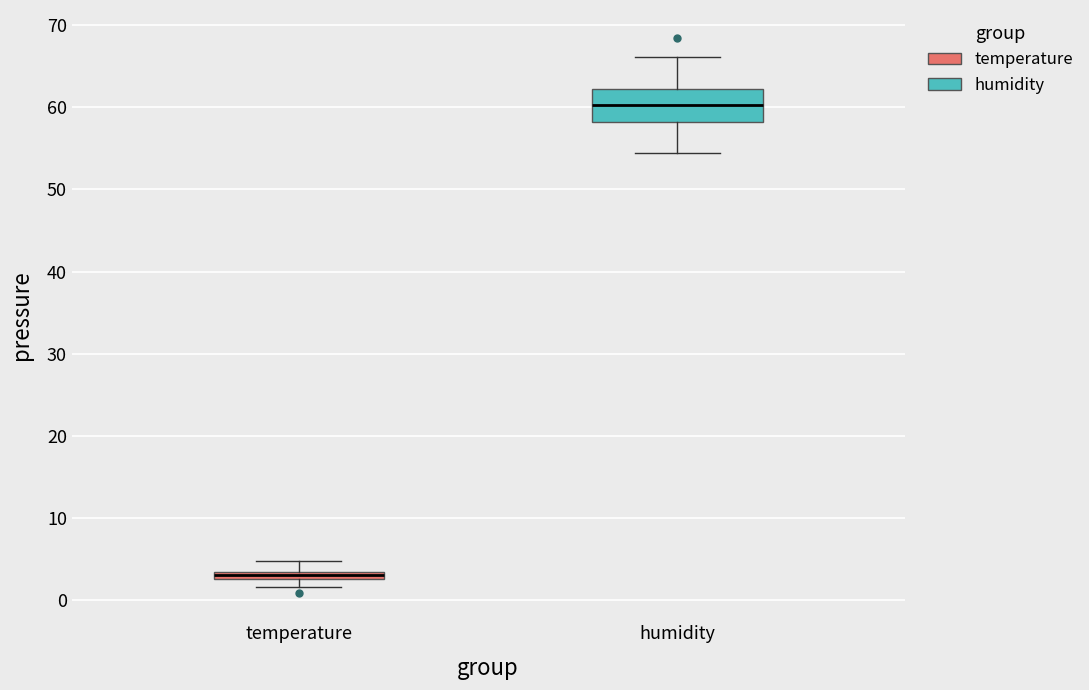

Where does the upper whisker of the box for humidity end on the y-axis? The values are not printed on the chart, so give them approximately, as read against the axis.

66